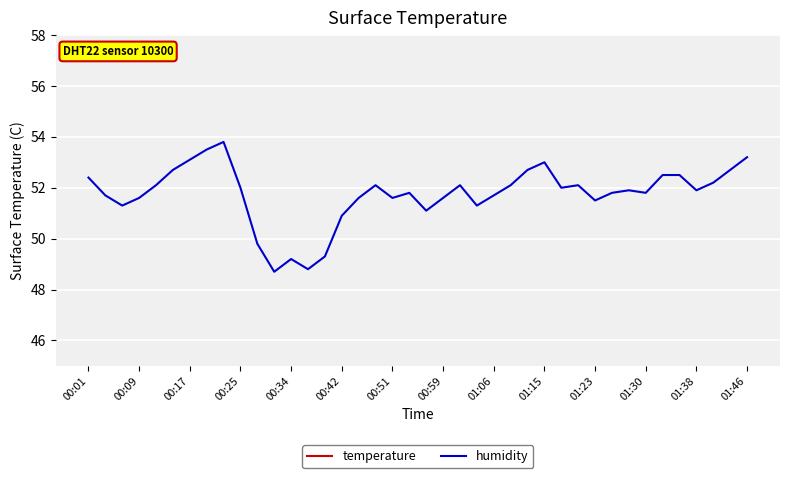

What is the sum of all temperature values?

387.4